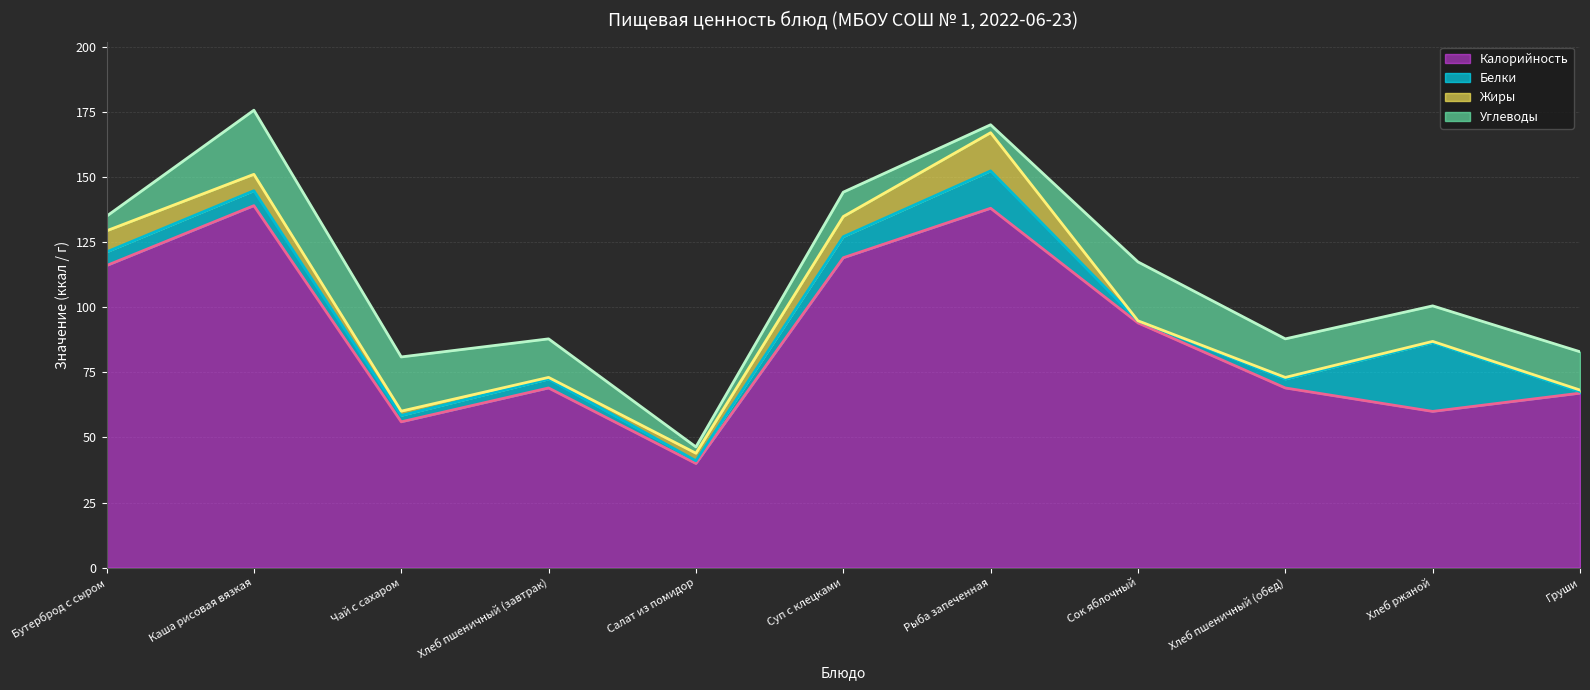

What is the minimum value for Калорийность?

40